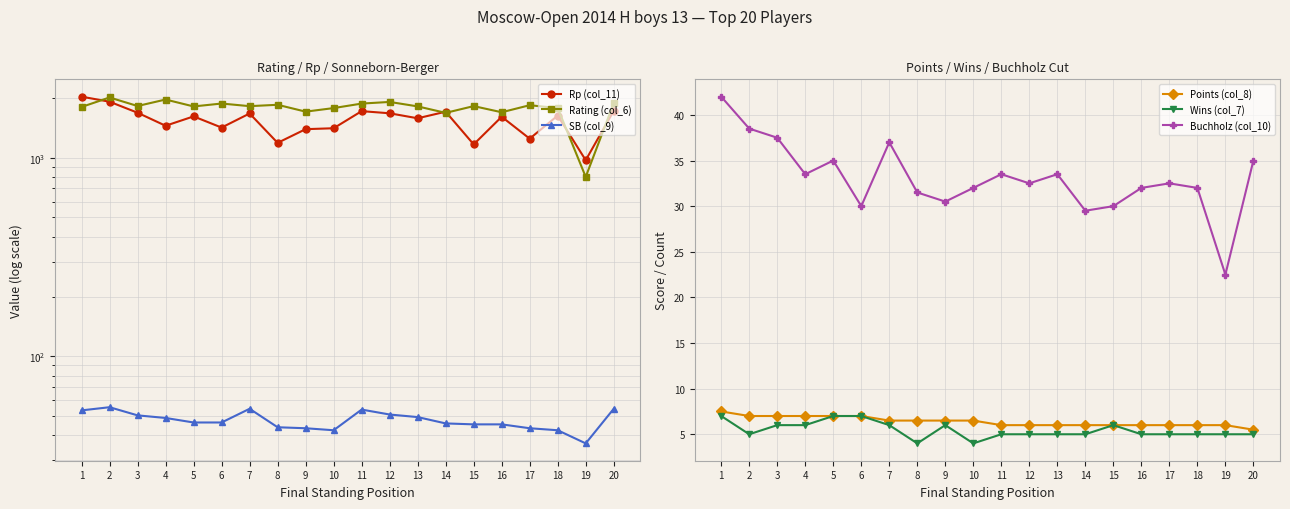

The value of SB (col_9) at 20 is 54.5. True or false?

True